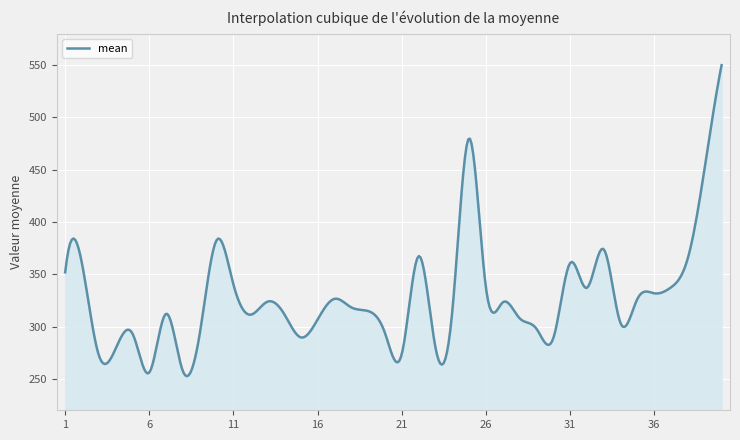

Does the chart have visible grid lines?

Yes